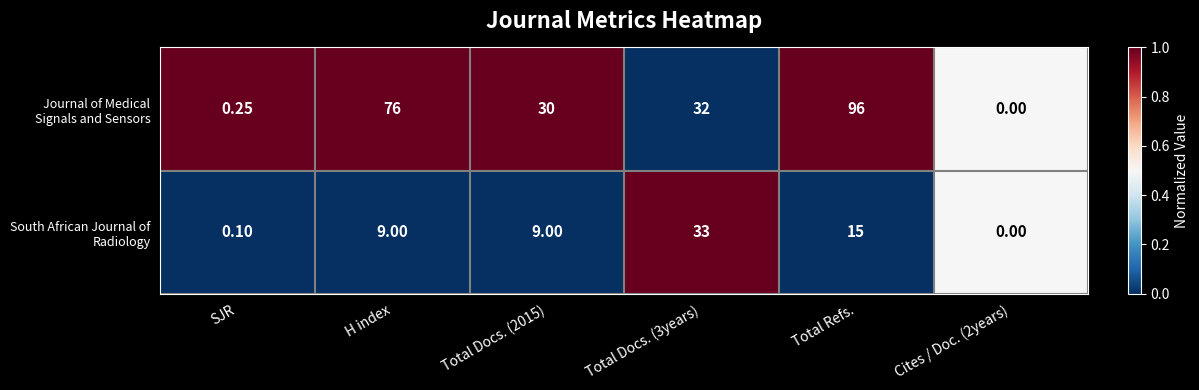

At which label does Journal of Medical Signals and Sensors first exceed 32?

H index